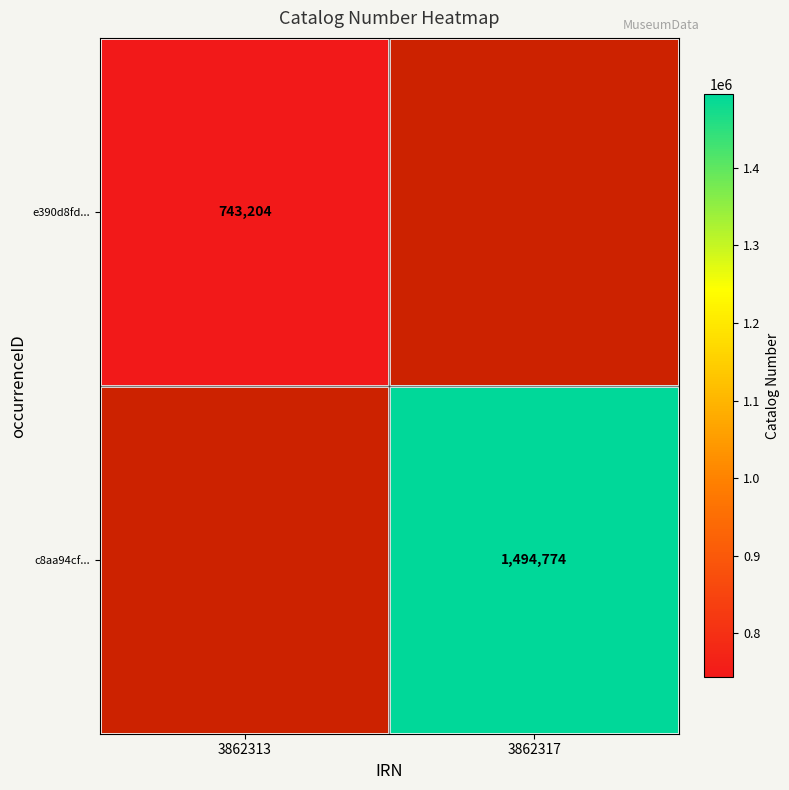

Is the value of e390d8fd... at 3862313 greater than the value of c8aa94cf... at 3862317?

No